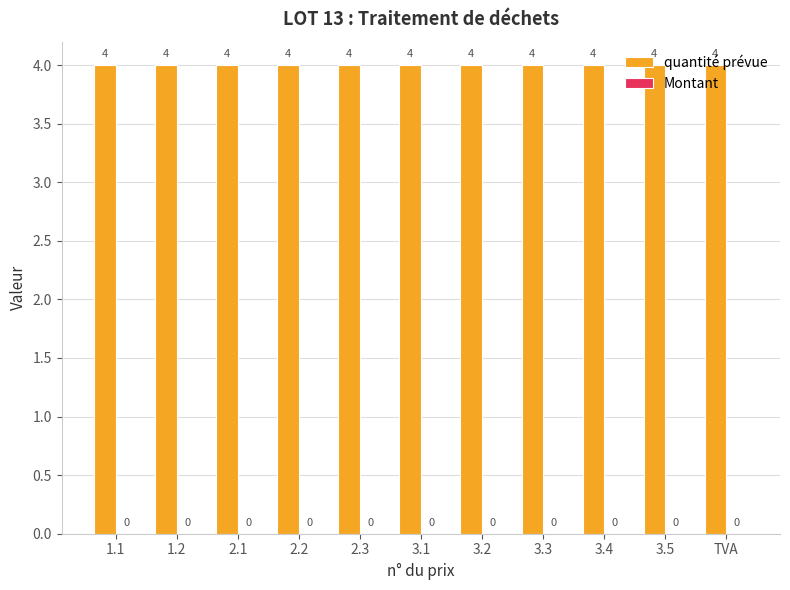

Where is Montant nearest to the value 0?

1.1